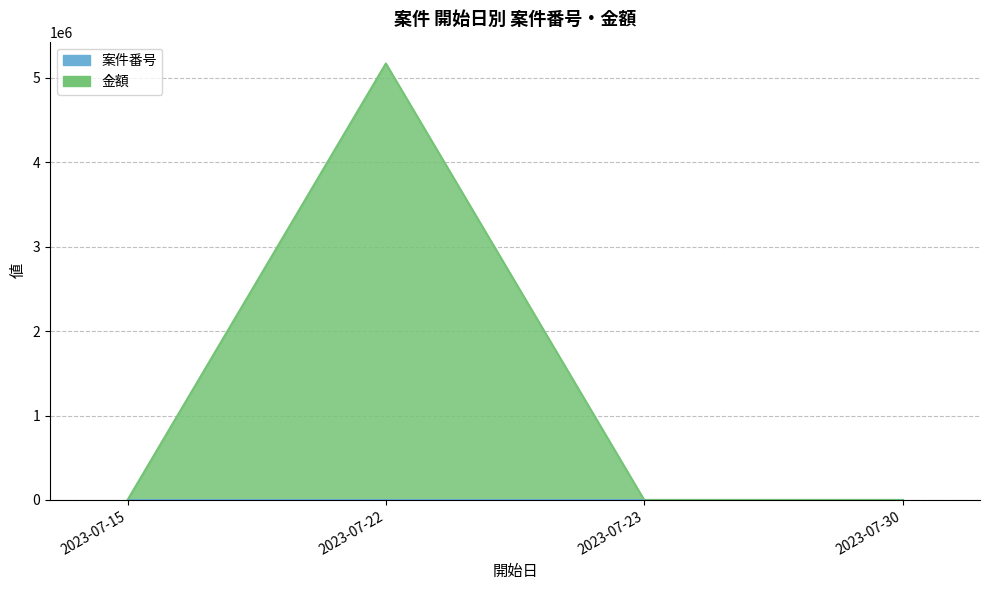

Which has a higher value, 2023-07-22 or 2023-07-15?

2023-07-22